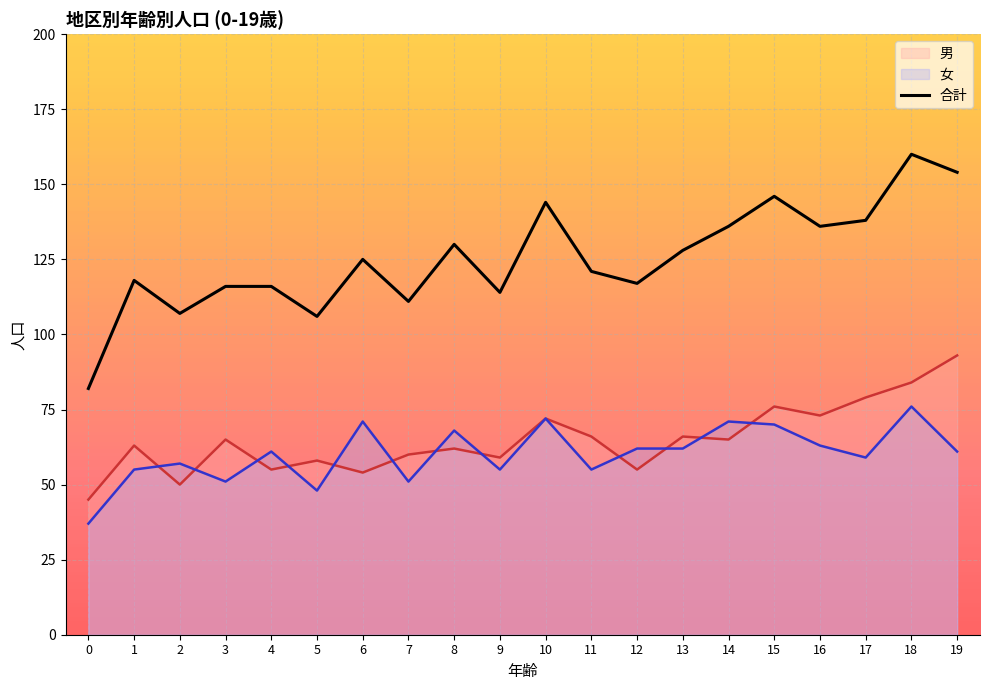

How many values are below 125?

10